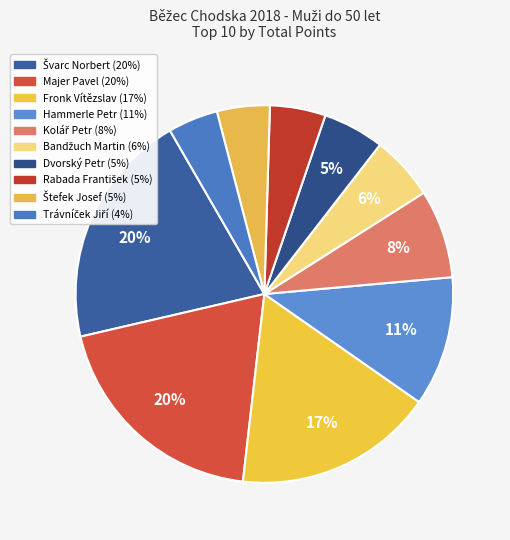

What is the change in value from Švarc Norbert to Hammerle Petr?

-75